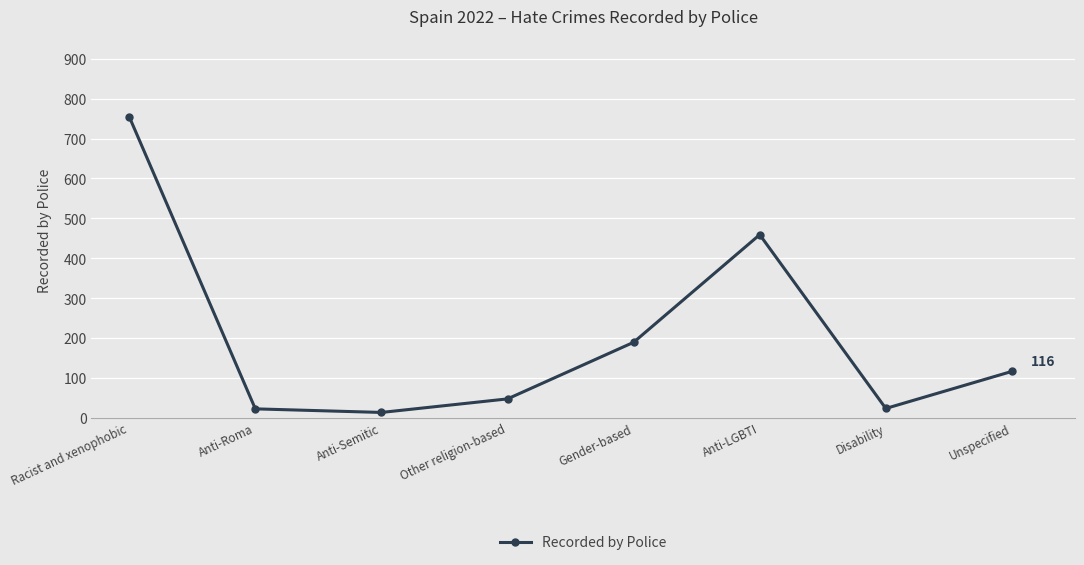

The chart shows a value of 755 at Racist and xenophobic. True or false?

True